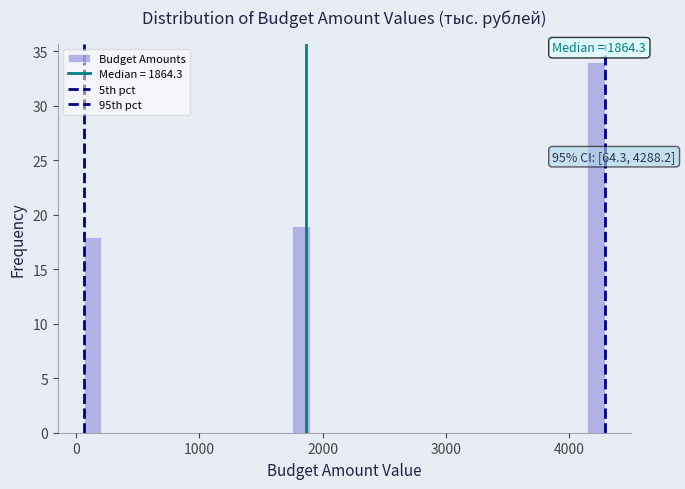

Read against the x-axis, roughly where is the centre of the tallest bar?

4200